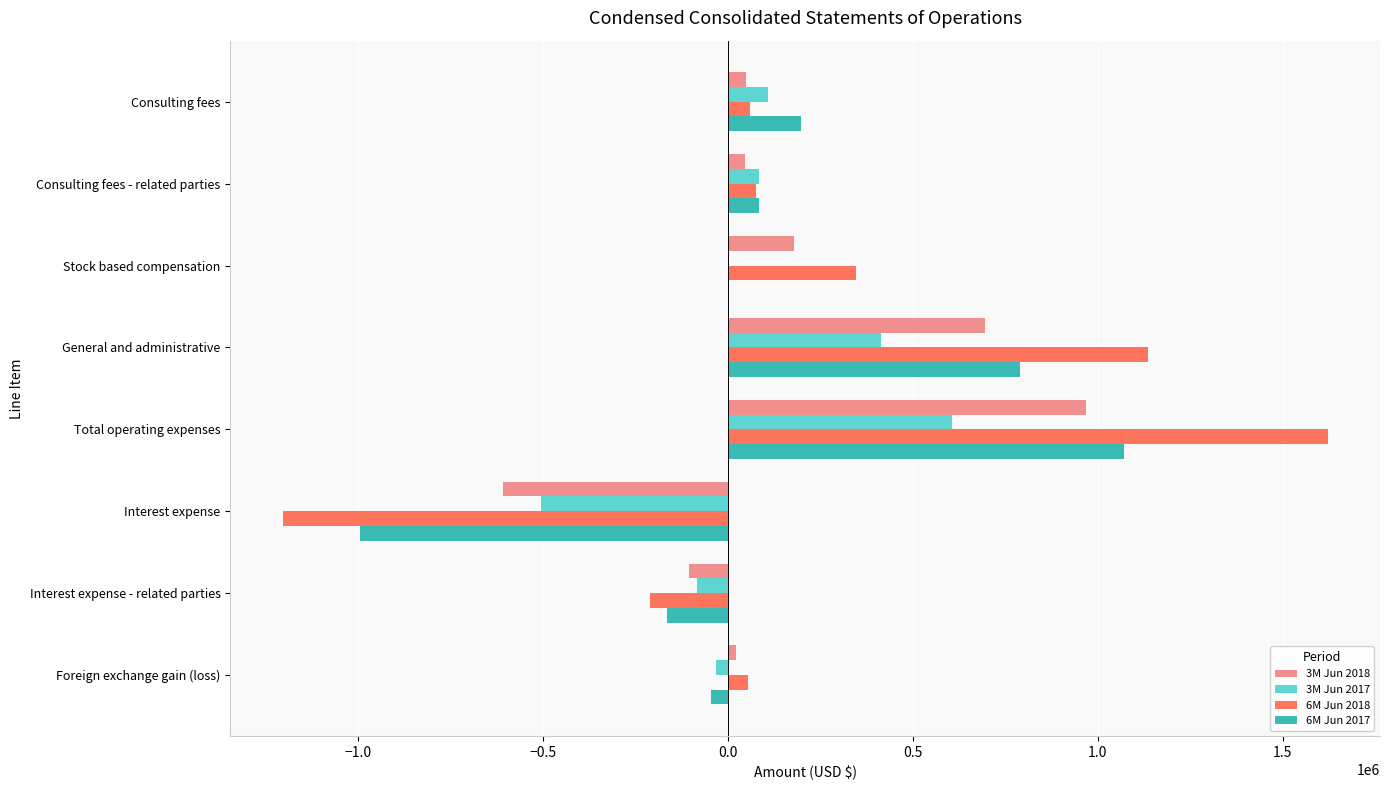

How many distinct data groups are displayed?

4